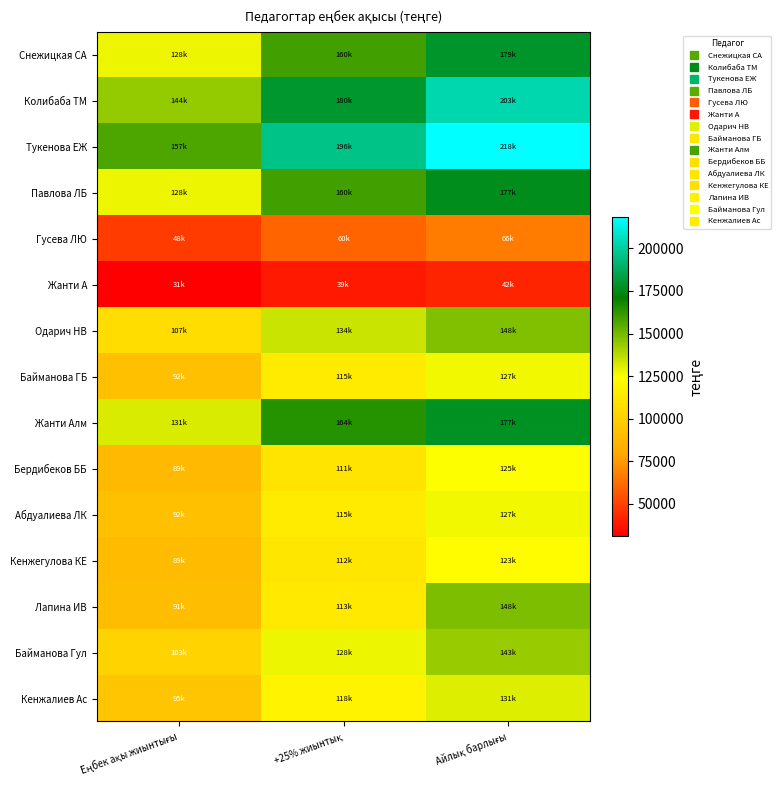

Which series has the largest total across all categories?

Тукенова ЕЖ